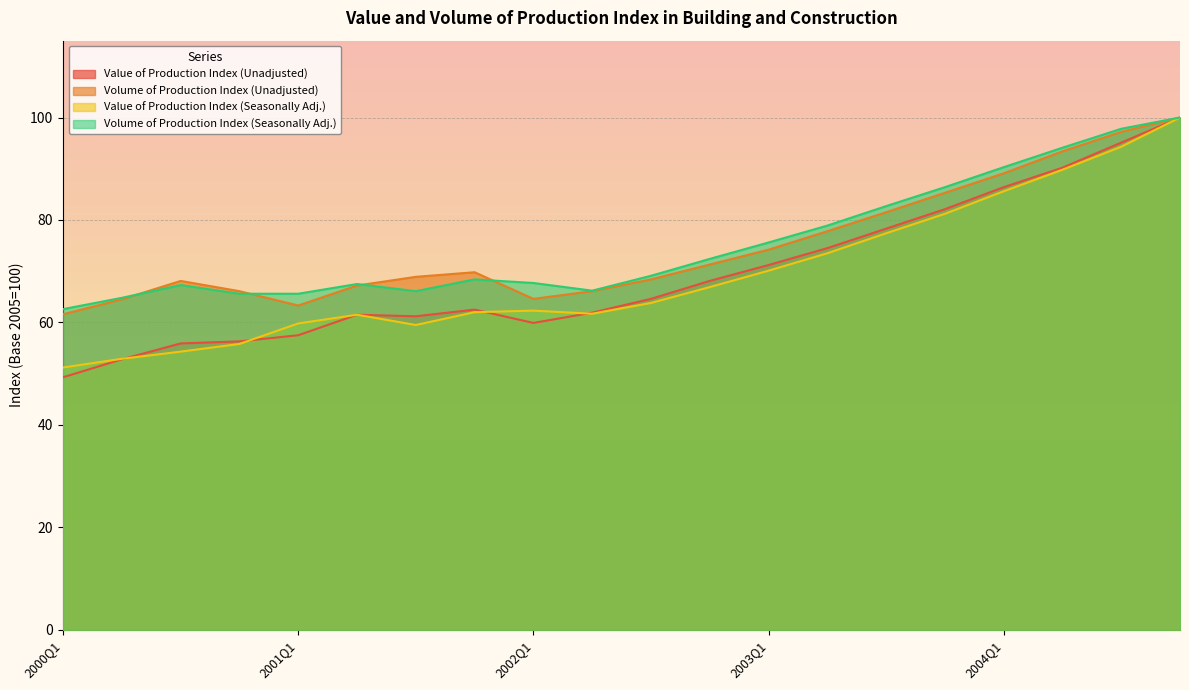

In Volume of Production Index (Seasonally Adj.), how many points are lower than both neighbors (excluding endpoints)?

2